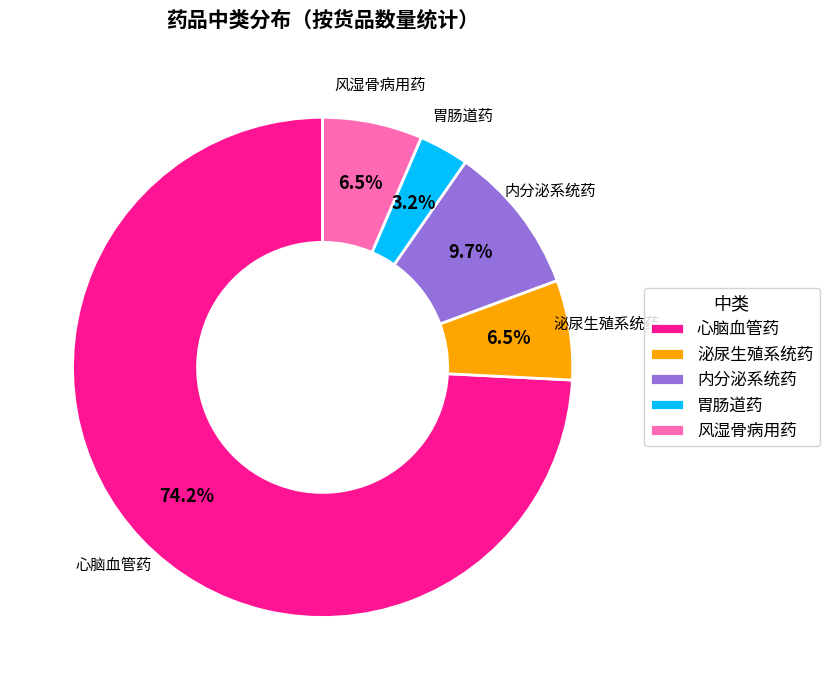

To the nearest percent, what is the combined percentage of 心脑血管药 and 风湿骨病用药?

81%